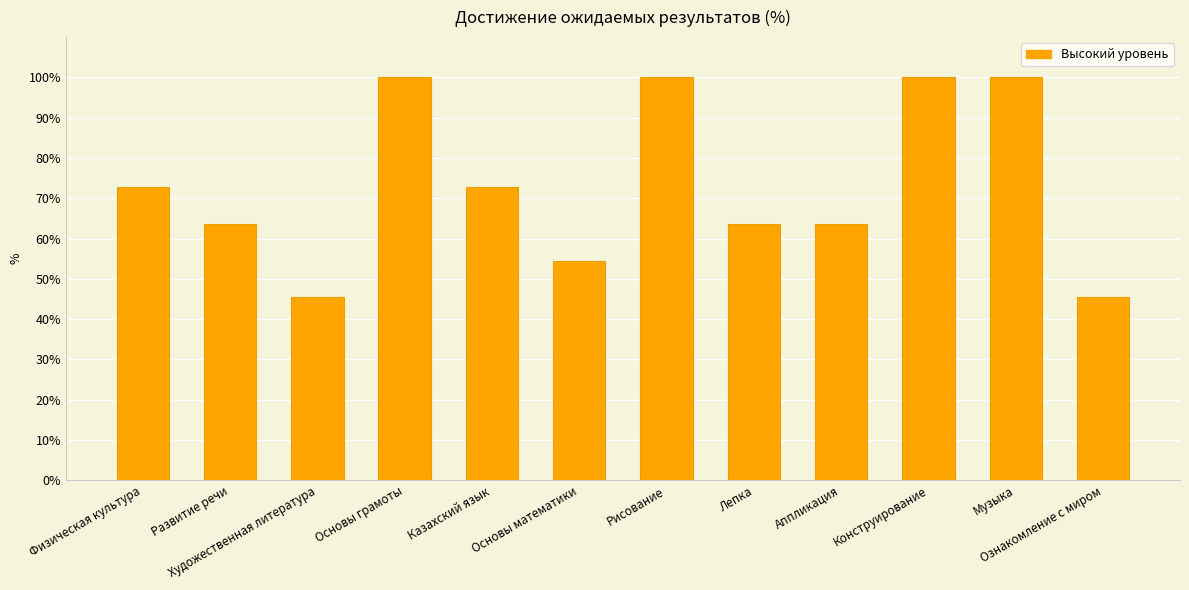

Where does the data first go above 72?

Физическая культура